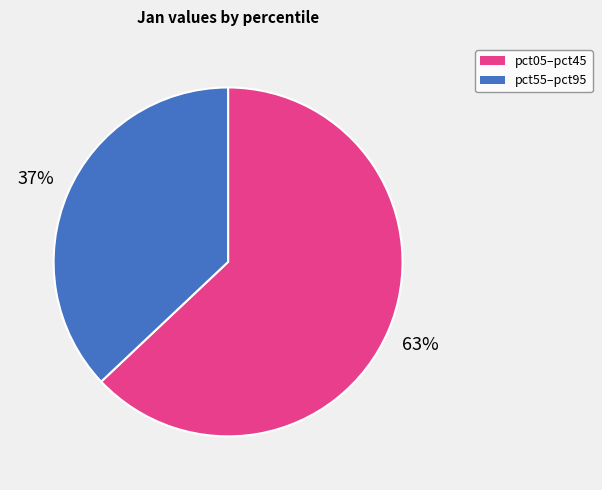

Which slice is the smallest?

pct55–pct95